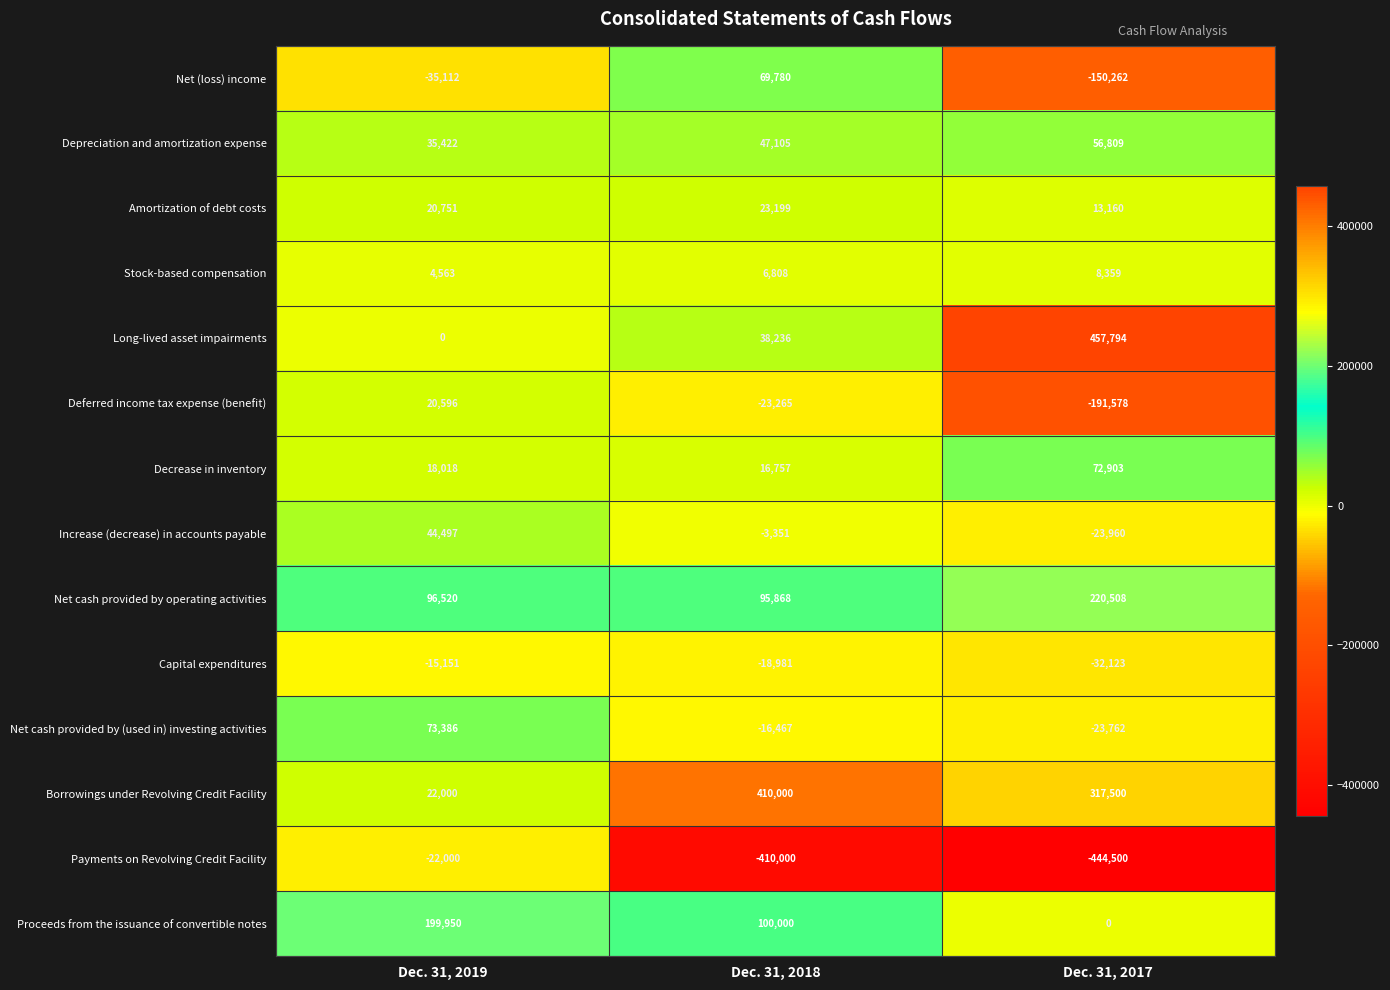

At which label does Borrowings under Revolving Credit Facility first exceed 317500?

Dec. 31, 2018